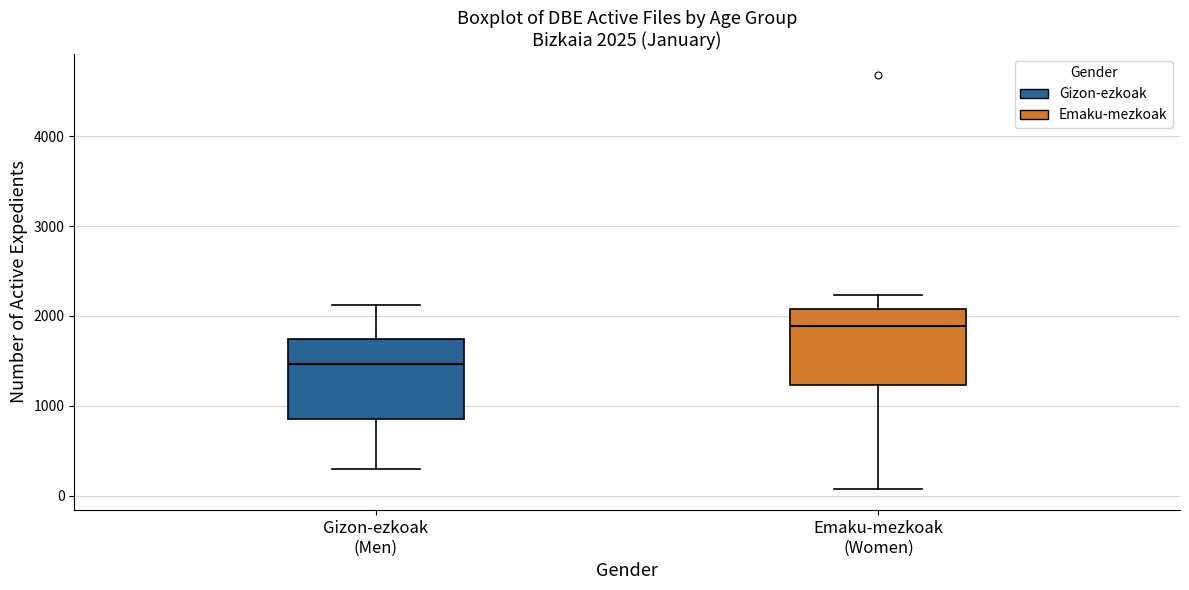

Which box's median line is the lowest?

Gizon-ezkoak (Men)